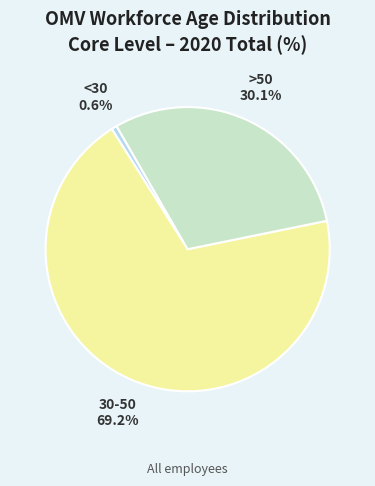

How many slices are in this pie chart?

3